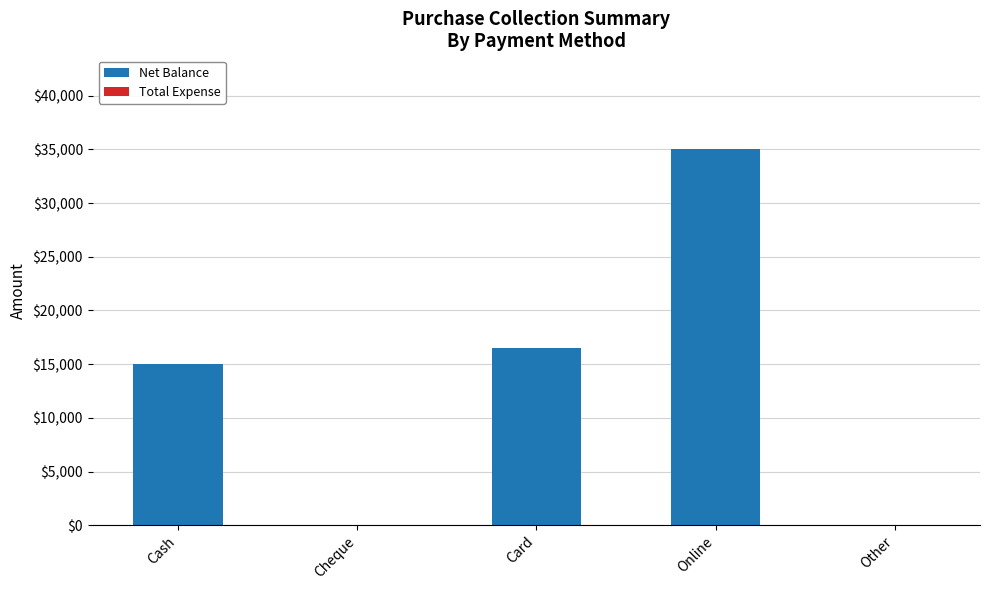

What is the change in value from Cash to Online?

+20000